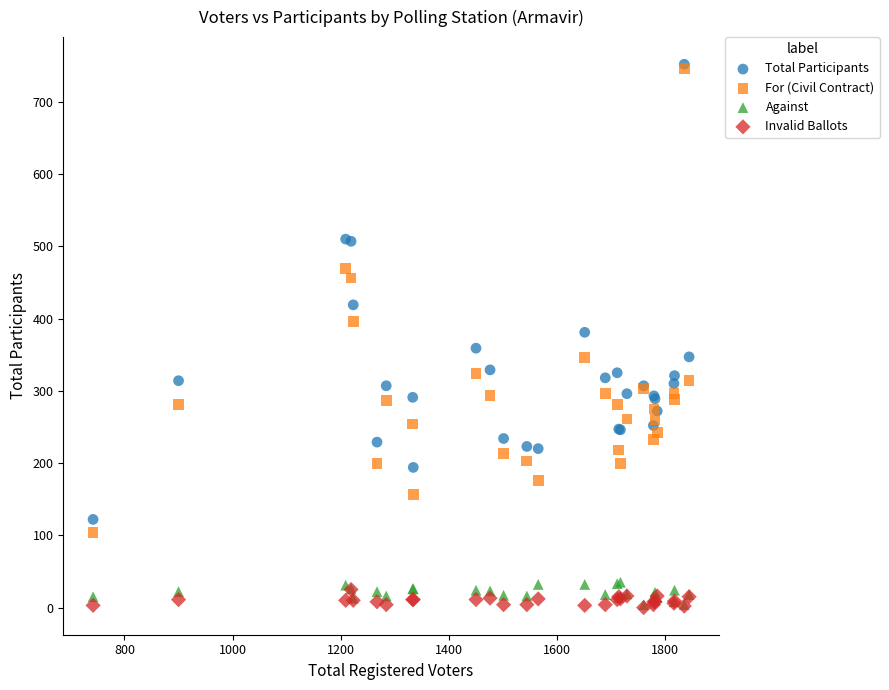

What are all the series names shown in the legend?

Total Participants, For (Civil Contract), Against, Invalid Ballots